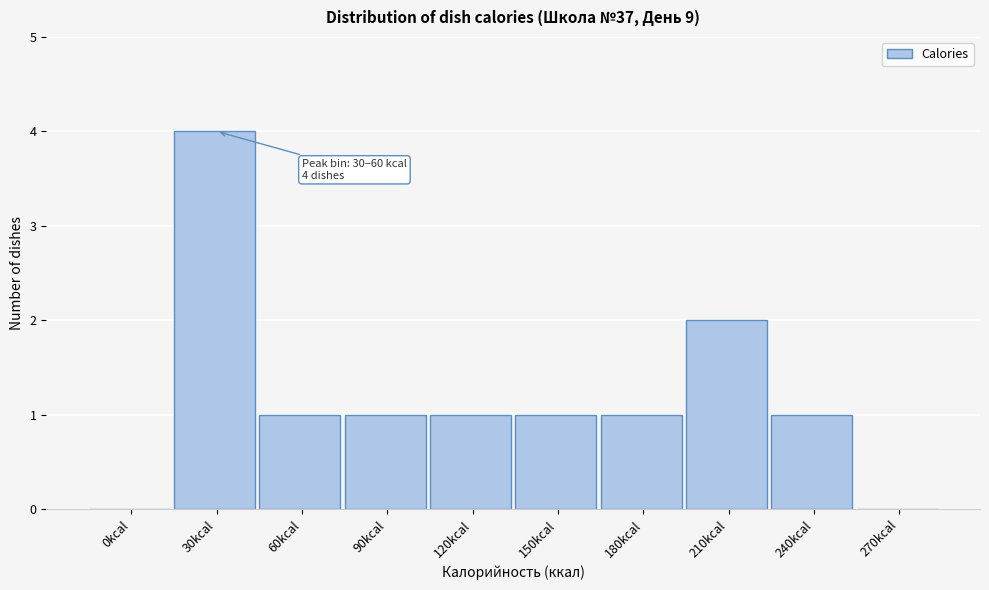

Reading right to left, what are all the values shown in this chart?

270kcal=0	240kcal=1	210kcal=2	180kcal=1	150kcal=1	120kcal=1	90kcal=1	60kcal=1	30kcal=4	0kcal=0